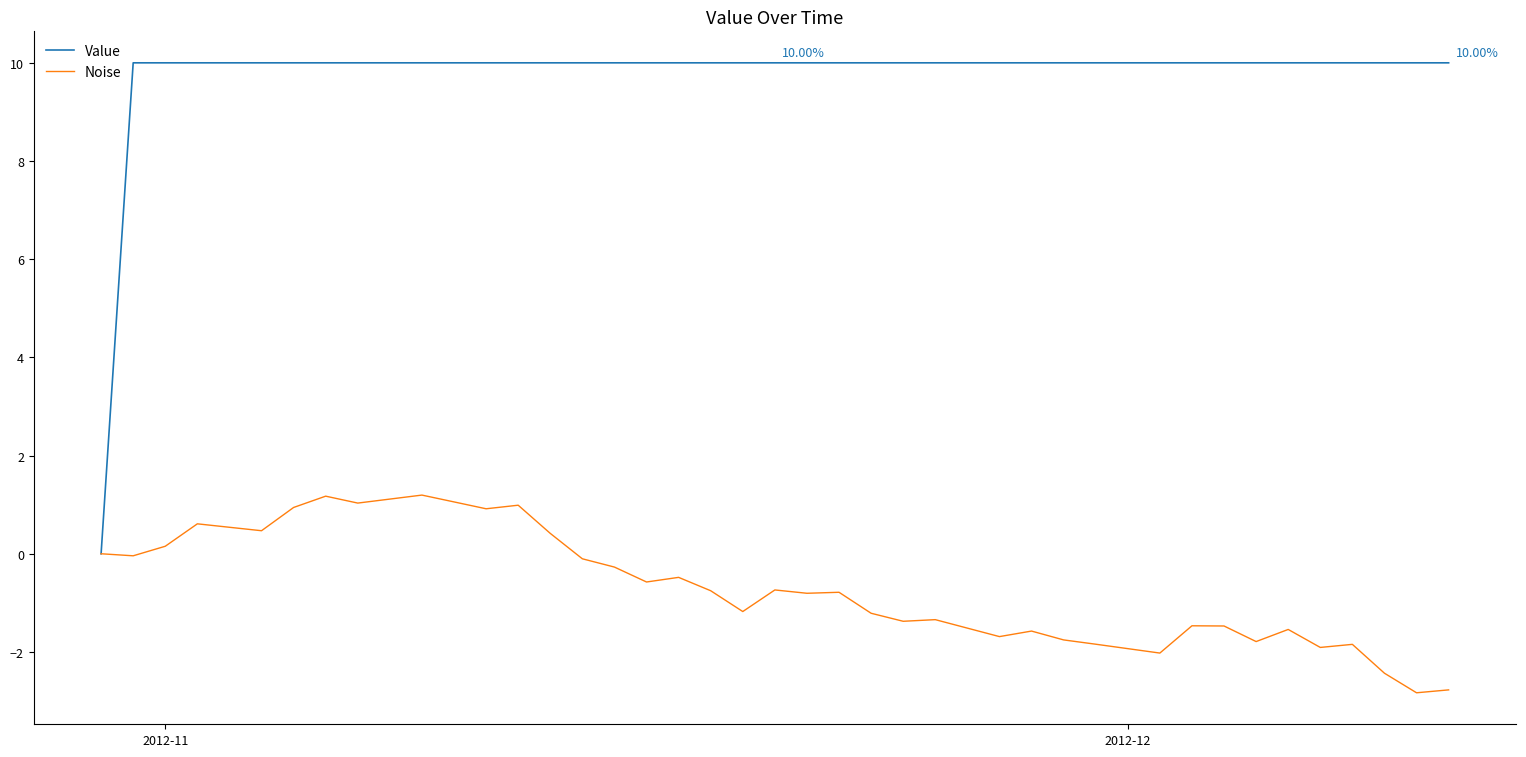

Which series has the largest total across all categories?

Value